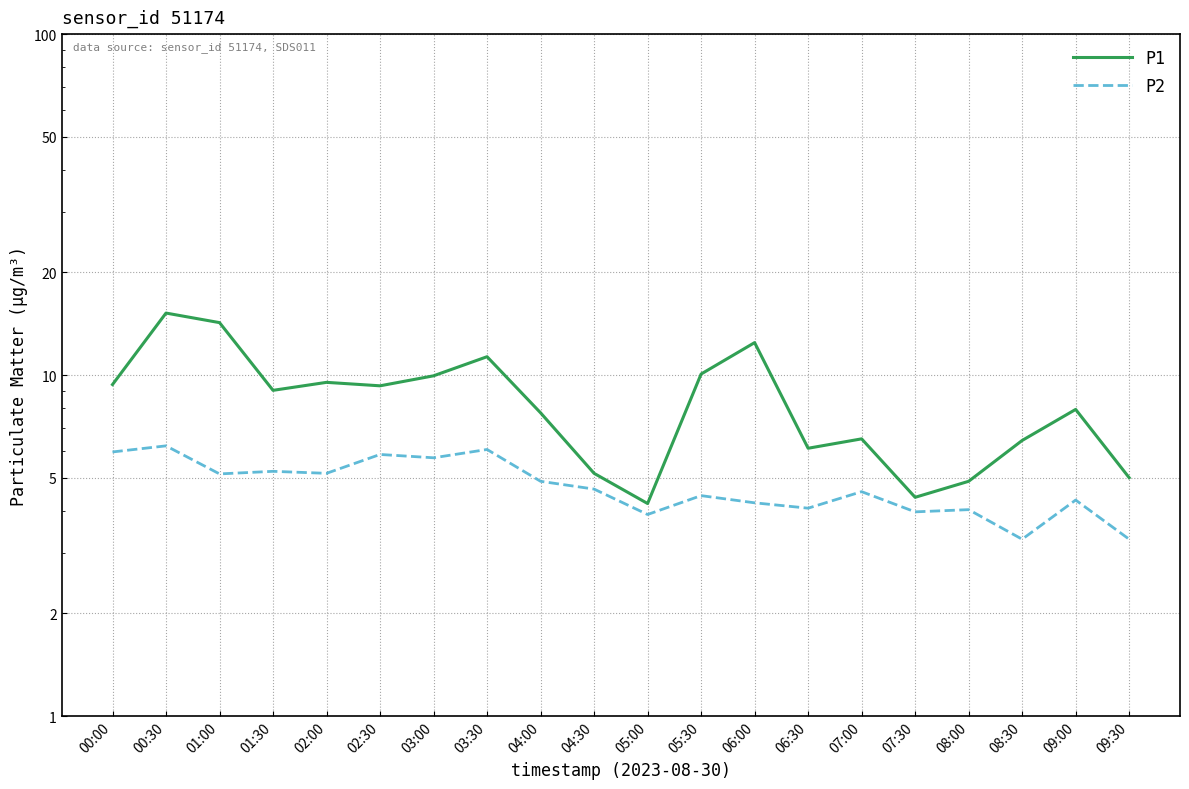

What value does the P2 series have at 01:30?

5.2